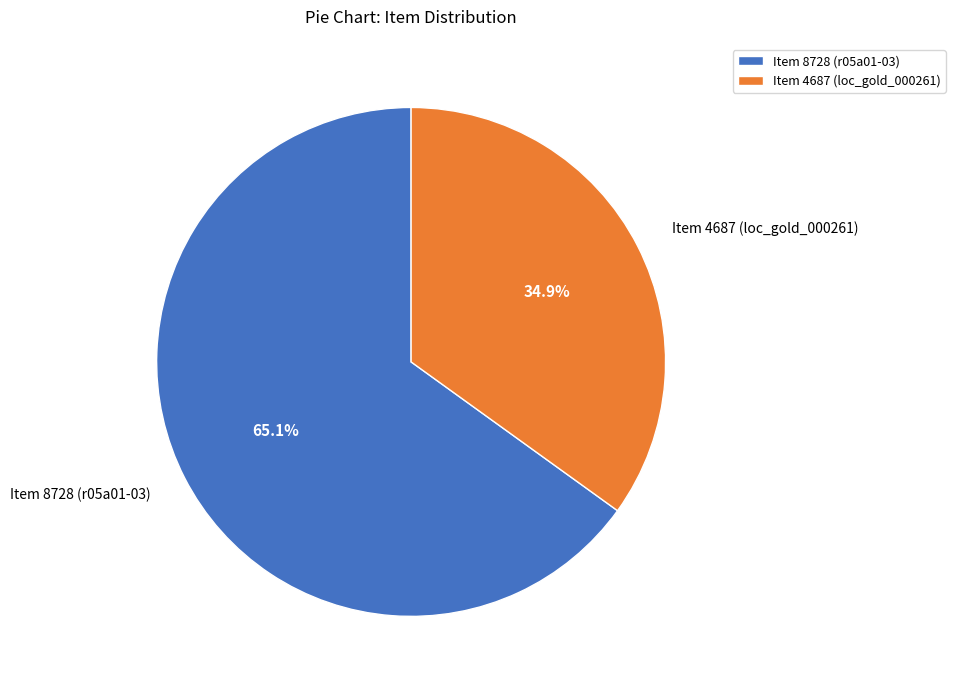

To the nearest percent, what percentage of the pie is Item 8728 (r05a01-03)?

65%